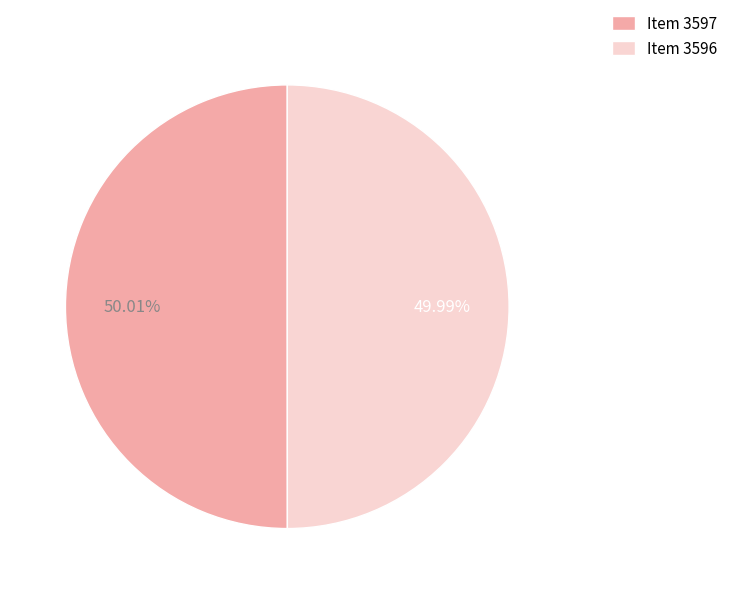

What is the ratio of the value at Item 3596 to the value at Item 3597?

1.0